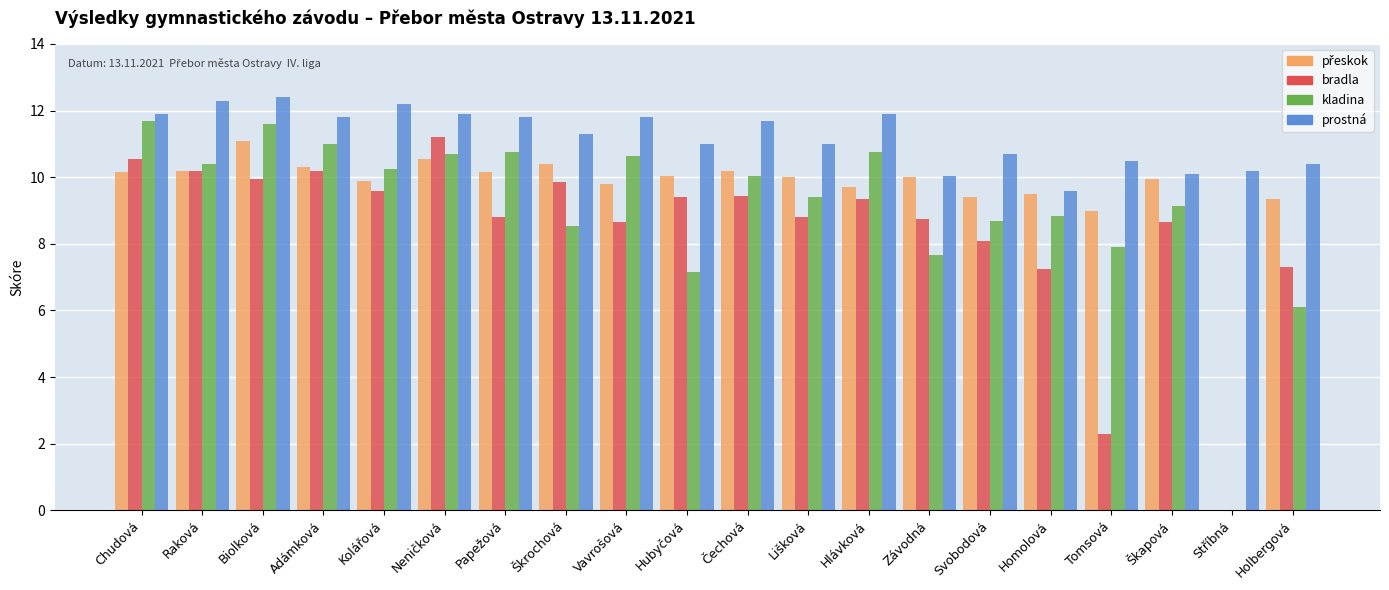

Is it true that kladina equals 10.8 at Papežová?

True